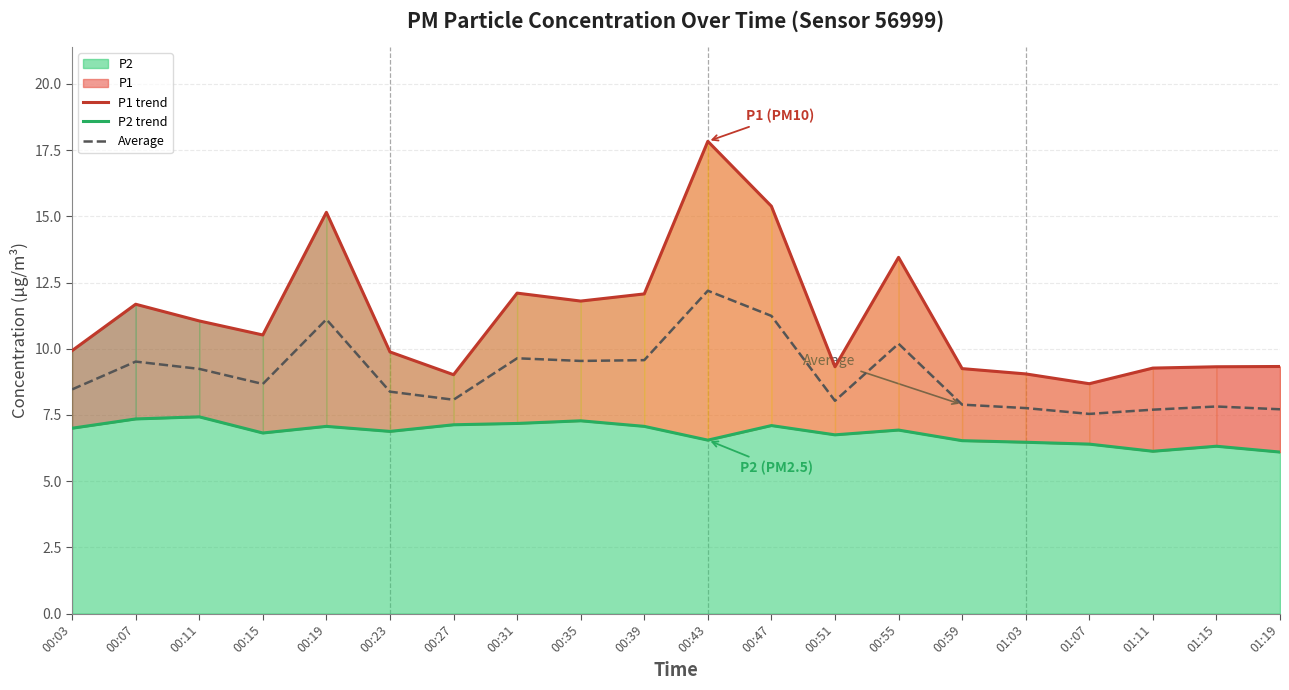

What position from the right is 00:19?

16